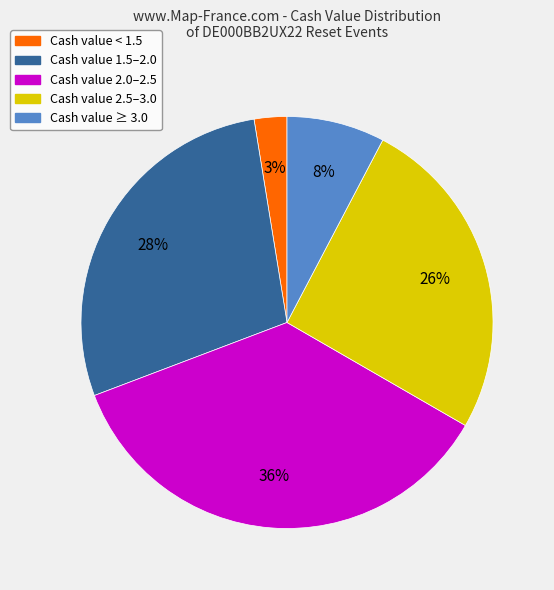

To the nearest percent, what is the average slice percentage?

20%